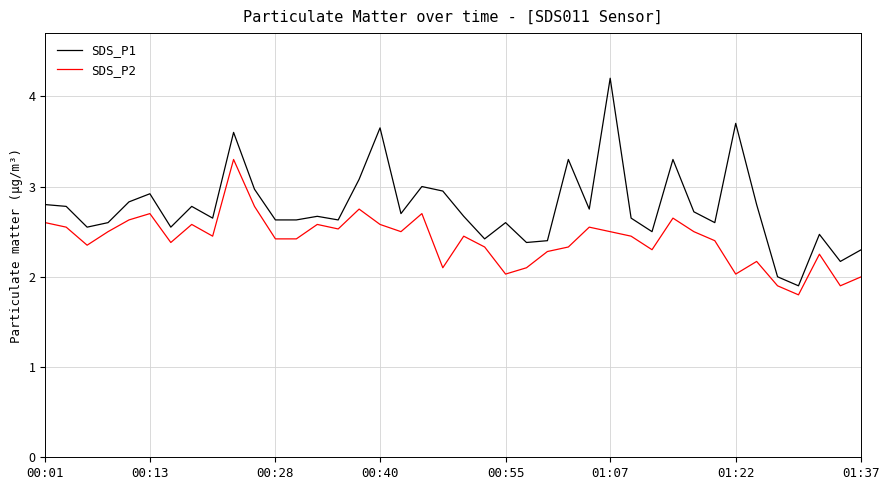

How many lines are shown in the chart?

2